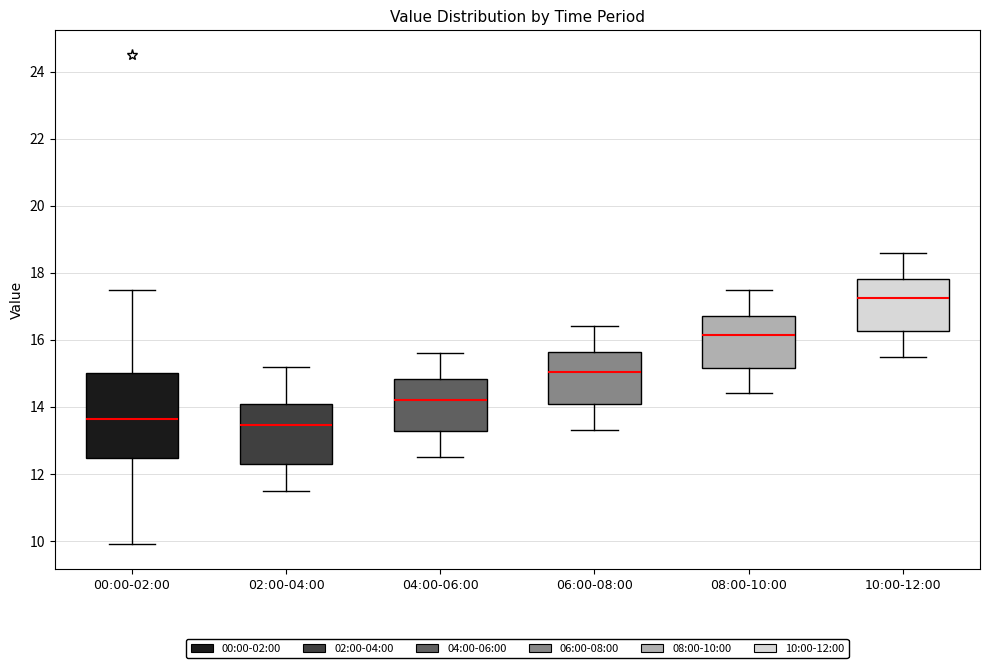

Reading left to right, transcribe this box plot: for each box, give where its median line is, the range the box spans, and where its two whiskers end, as read against the y-axis. The values are not printed on the chart, so give them approximately, as read against the axis.

00:00-02:00: median 13.6, box 12.4 to 15.0, whiskers 10.0 to 17.6
02:00-04:00: median 13.4, box 12.4 to 14.2, whiskers 11.6 to 15.2
04:00-06:00: median 14.2, box 13.2 to 14.8, whiskers 12.6 to 15.6
06:00-08:00: median 15.0, box 14.0 to 15.6, whiskers 13.4 to 16.4
08:00-10:00: median 16.2, box 15.2 to 16.8, whiskers 14.4 to 17.6
10:00-12:00: median 17.2, box 16.2 to 17.8, whiskers 15.6 to 18.6